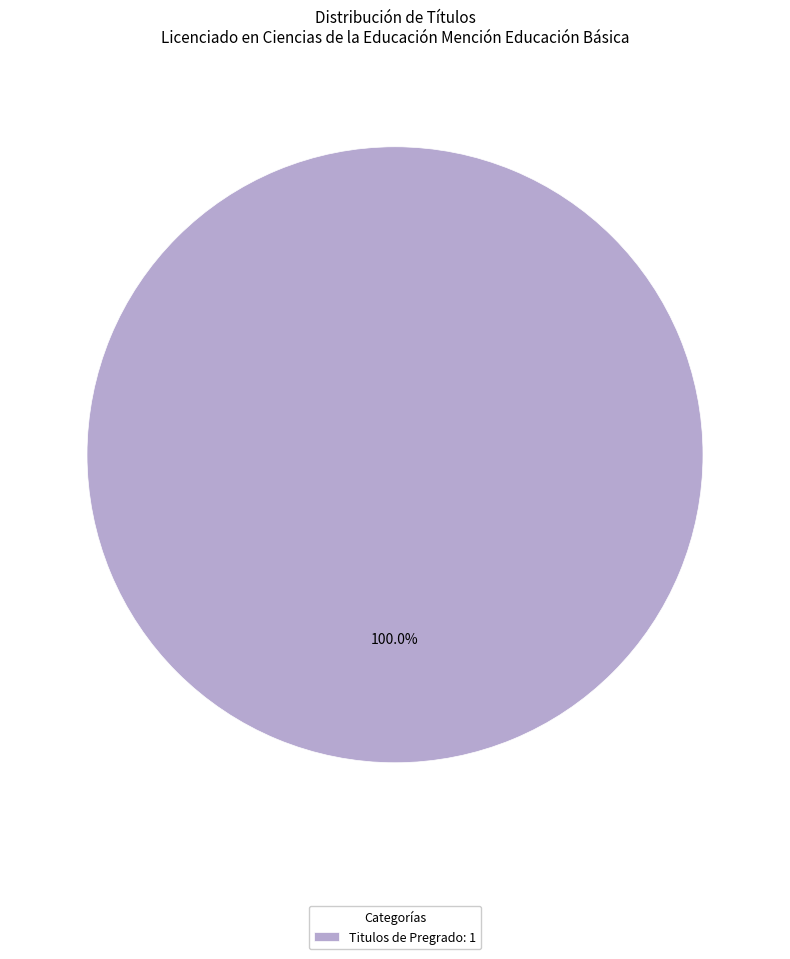

Is there a majority slice in this chart?

Yes